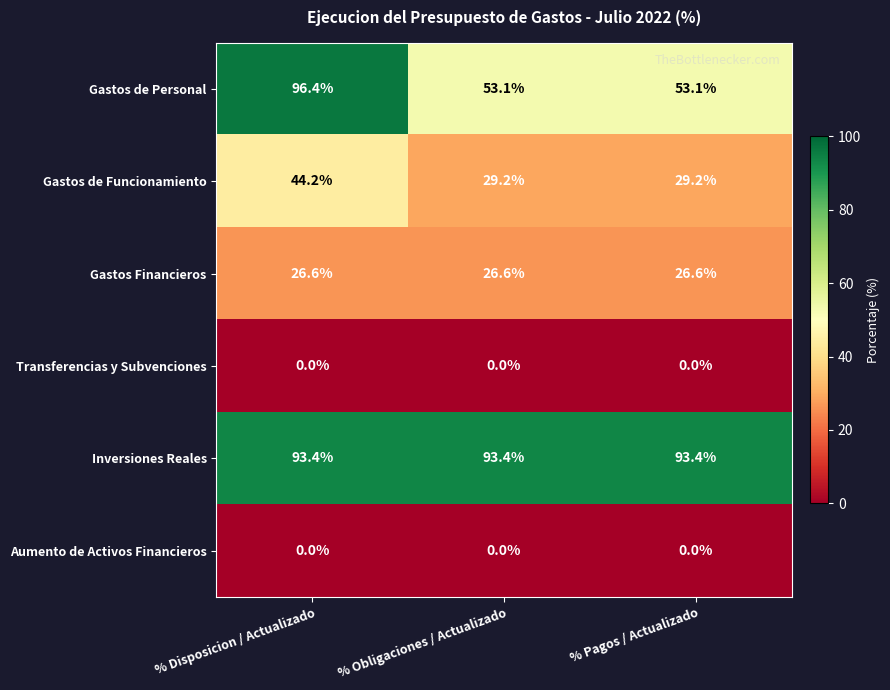

Is it true that Inversiones Reales equals 154.5 at % Obligaciones / Actualizado?

False